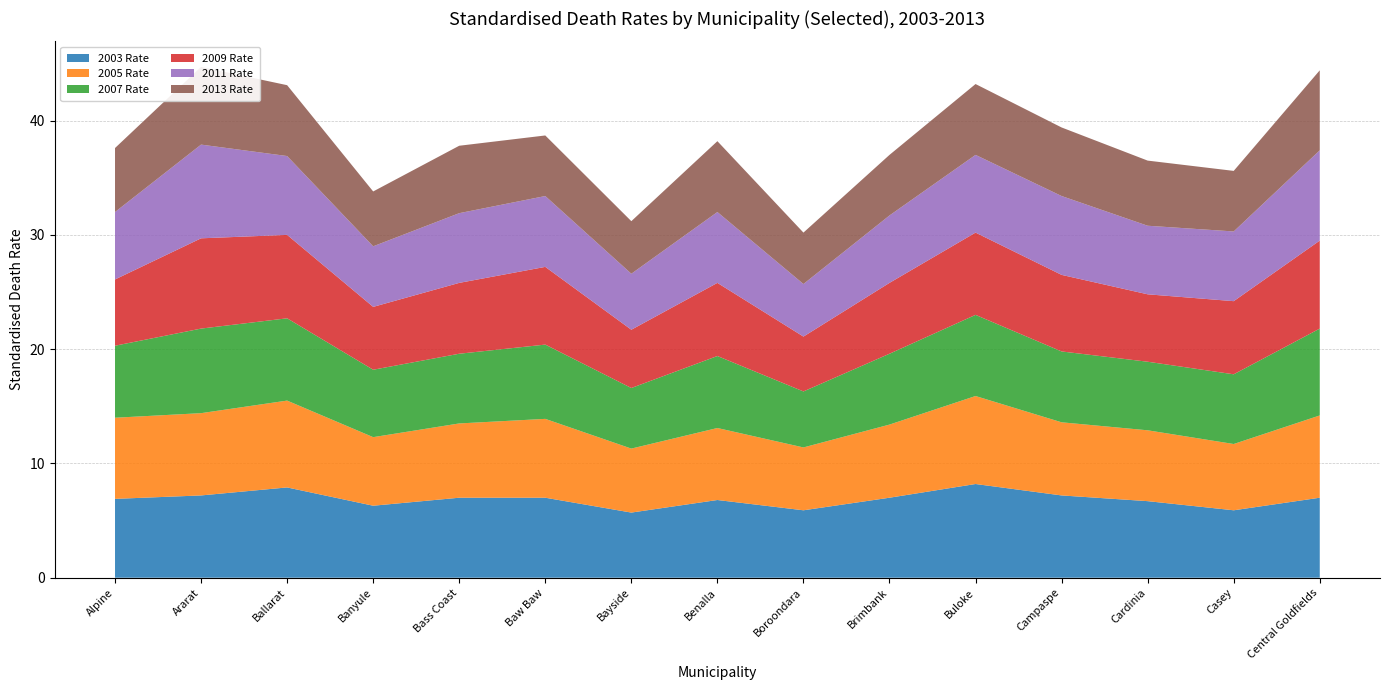

Reading left to right, transcribe all the data shown in this chart.

2003 Rate: Alpine=6.9	Ararat=7.2	Ballarat=7.9	Banyule=6.3	Bass Coast=7.0	Baw Baw=7.0	Bayside=5.7	Benalla=6.8	Boroondara=5.9	Brimbank=7.0	Buloke=8.2	Campaspe=7.2	Cardinia=6.7	Casey=5.9	Central Goldfields=7.0
2005 Rate: Alpine=7.1	Ararat=7.2	Ballarat=7.6	Banyule=6.0	Bass Coast=6.5	Baw Baw=6.9	Bayside=5.6	Benalla=6.3	Boroondara=5.5	Brimbank=6.4	Buloke=7.7	Campaspe=6.4	Cardinia=6.2	Casey=5.8	Central Goldfields=7.2
2007 Rate: Alpine=6.3	Ararat=7.4	Ballarat=7.2	Banyule=5.9	Bass Coast=6.1	Baw Baw=6.5	Bayside=5.3	Benalla=6.3	Boroondara=4.9	Brimbank=6.2	Buloke=7.1	Campaspe=6.2	Cardinia=6.0	Casey=6.1	Central Goldfields=7.6
2009 Rate: Alpine=5.8	Ararat=7.9	Ballarat=7.3	Banyule=5.5	Bass Coast=6.2	Baw Baw=6.8	Bayside=5.1	Benalla=6.4	Boroondara=4.8	Brimbank=6.2	Buloke=7.2	Campaspe=6.7	Cardinia=5.9	Casey=6.4	Central Goldfields=7.7
2011 Rate: Alpine=5.9	Ararat=8.2	Ballarat=6.9	Banyule=5.3	Bass Coast=6.1	Baw Baw=6.2	Bayside=4.9	Benalla=6.2	Boroondara=4.6	Brimbank=5.9	Buloke=6.8	Campaspe=6.9	Cardinia=6.0	Casey=6.1	Central Goldfields=7.9
2013 Rate: Alpine=5.6	Ararat=6.8	Ballarat=6.2	Banyule=4.8	Bass Coast=5.9	Baw Baw=5.3	Bayside=4.6	Benalla=6.2	Boroondara=4.5	Brimbank=5.3	Buloke=6.2	Campaspe=6.0	Cardinia=5.7	Casey=5.3	Central Goldfields=7.0